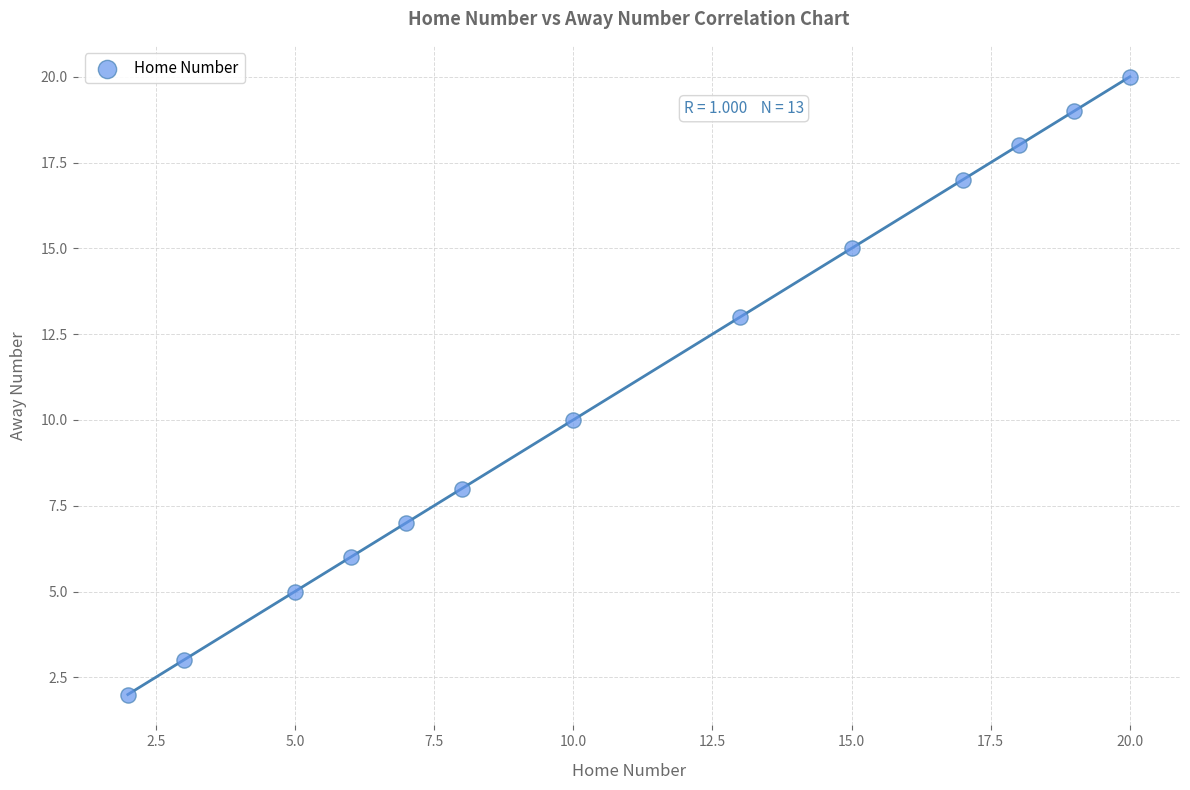

What is the range of Y values (max minus min)?

18